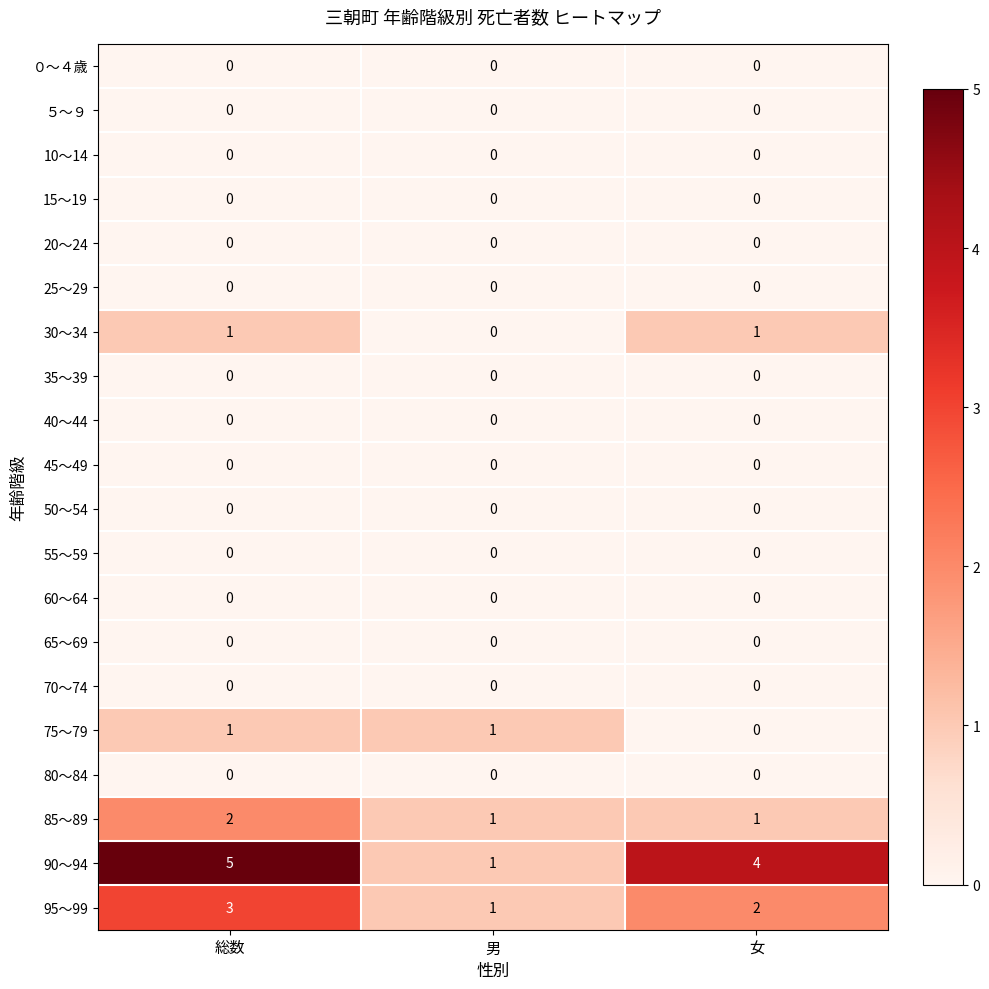

Which series has the widest spread of values?

90～94